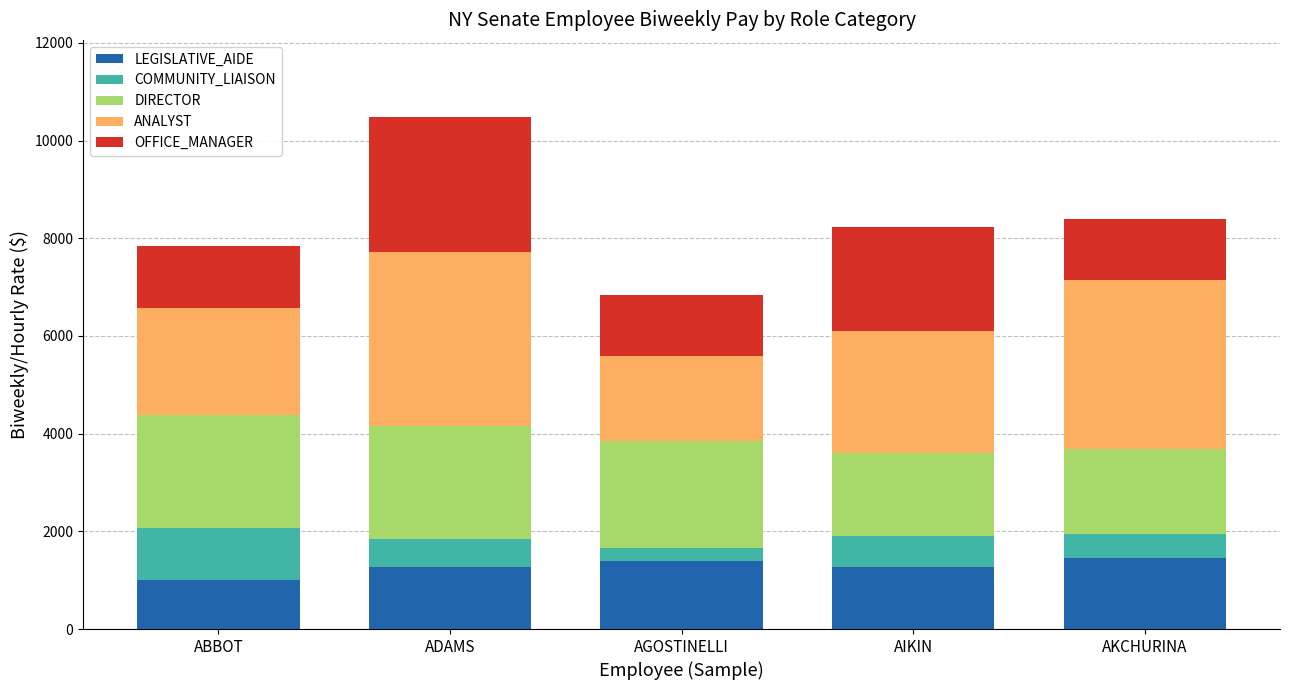

True or false: LEGISLATIVE_AIDE has a value of 2016.3 at ADAMS.

False